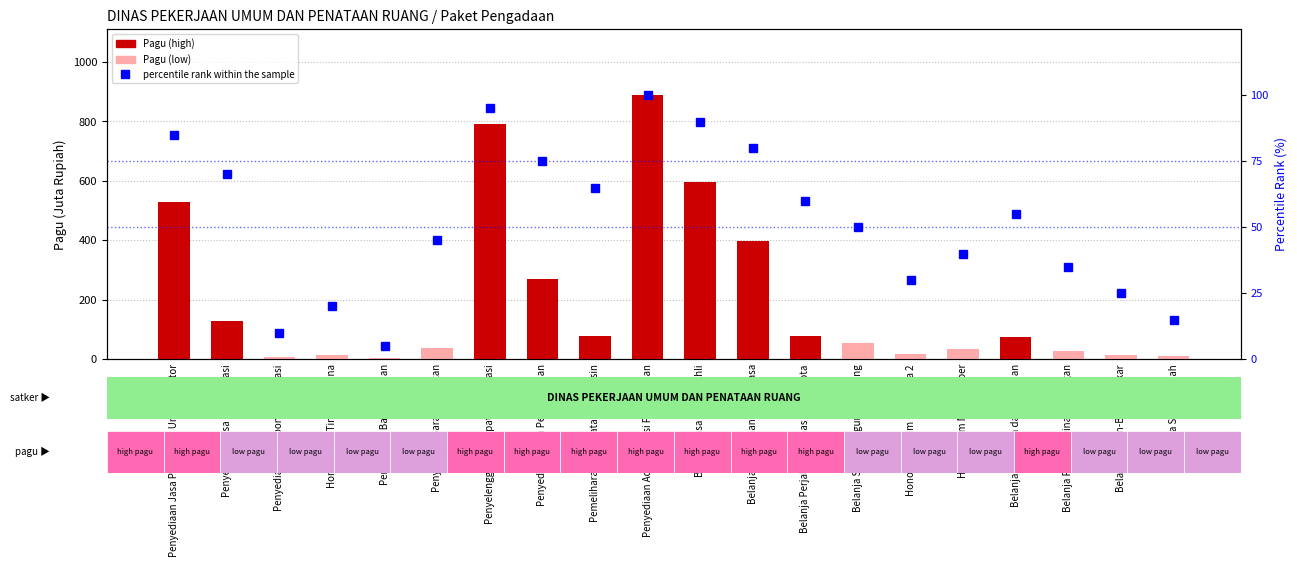

Rank the series at Honorarium Tim Pelaksana from lowest to highest value.

Pagu, percentile rank within the sample